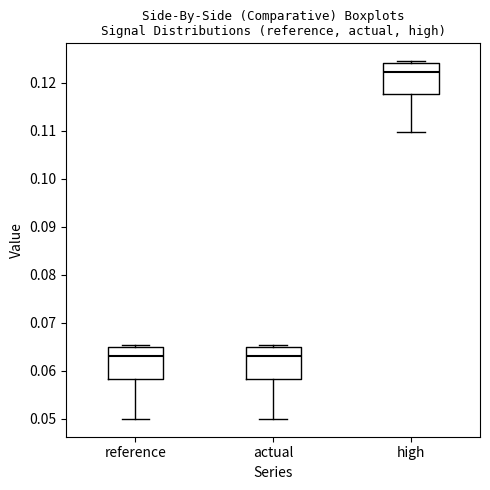

Where is the upper edge of the box for high on the y-axis? The values are not printed on the chart, so give them approximately, as read against the axis.

0.124